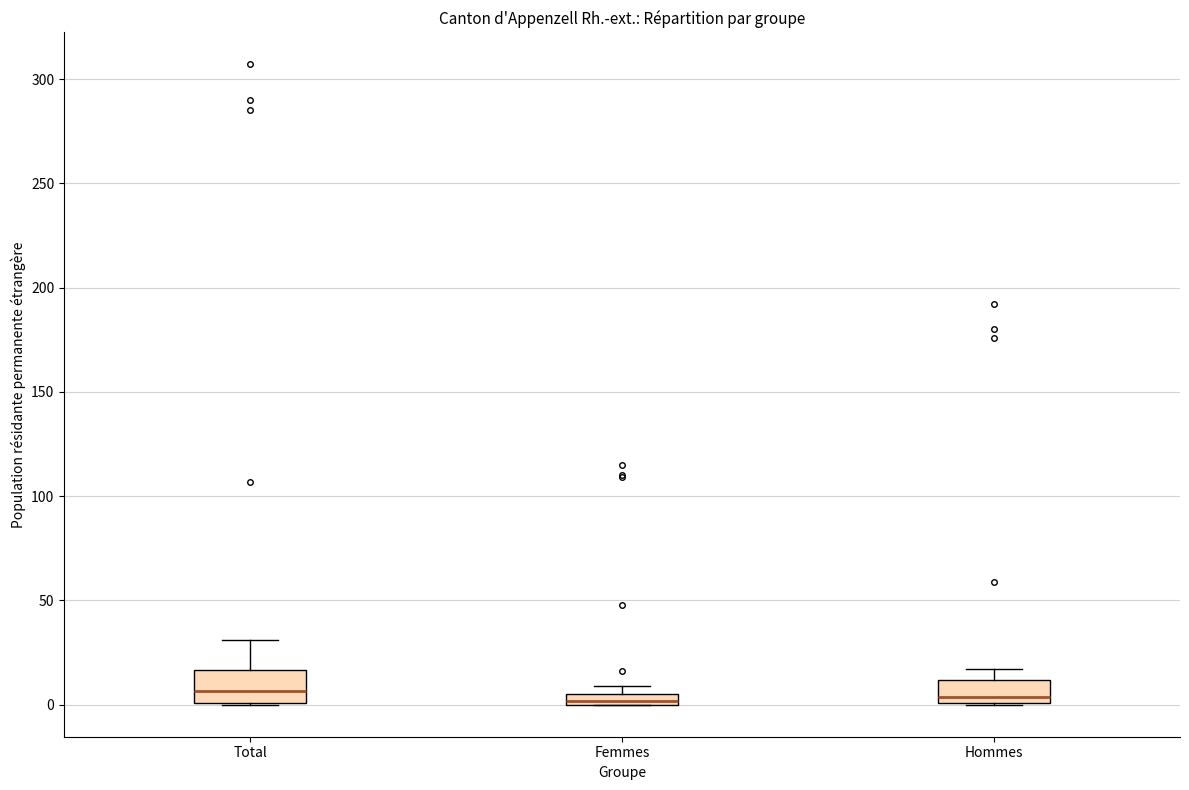

Where is the upper edge of the box for Hommes on the y-axis? The values are not printed on the chart, so give them approximately, as read against the axis.

10